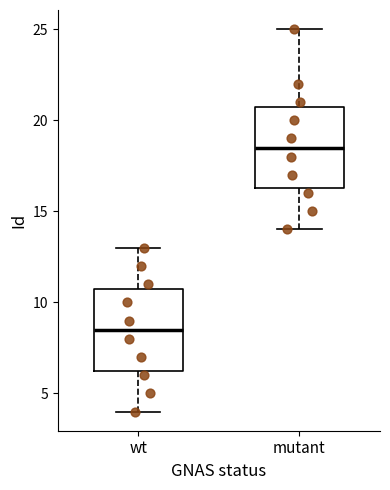

Which box has the lowest median line?

wt